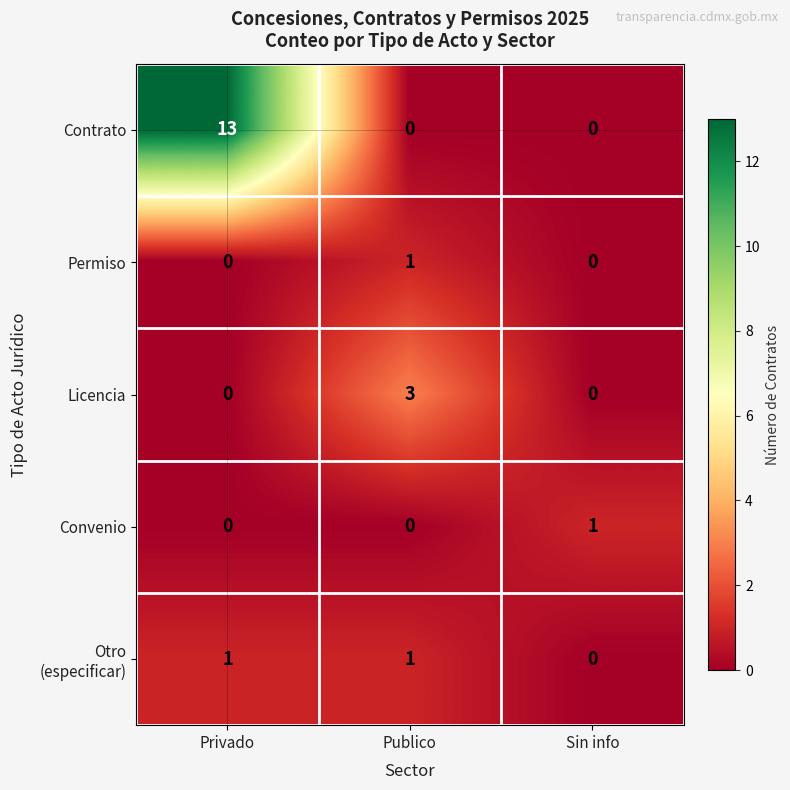

The Convenio series shows 1 at Publico. True or false?

False